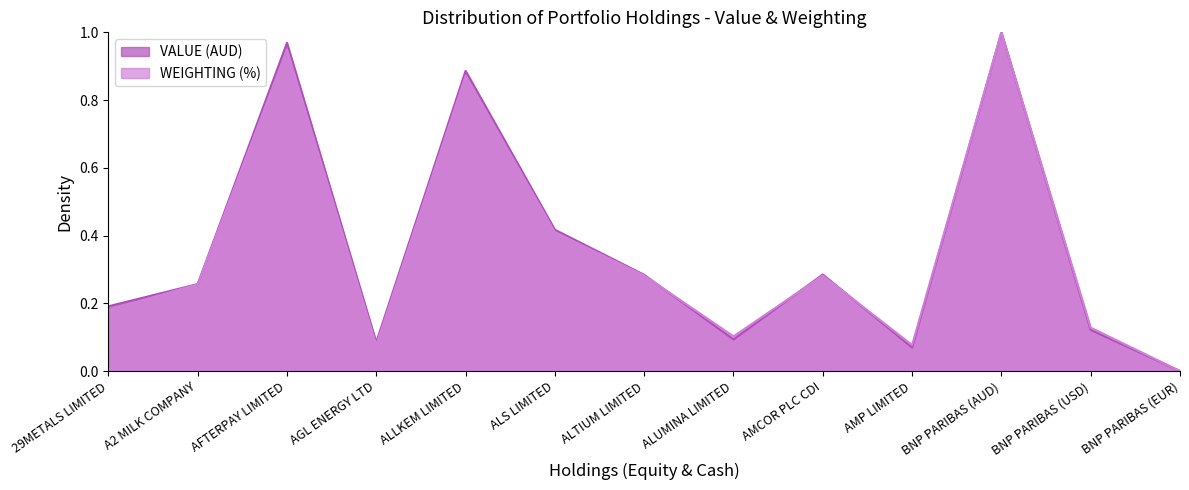

Where is the first local minimum for VALUE (AUD)?

AGL ENERGY LTD